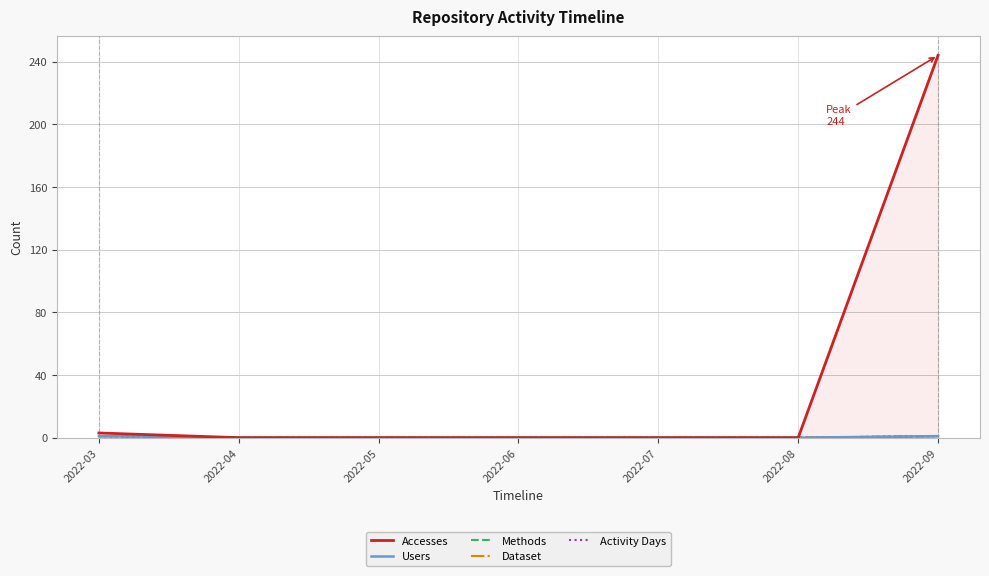

How many data points does each series have?

7